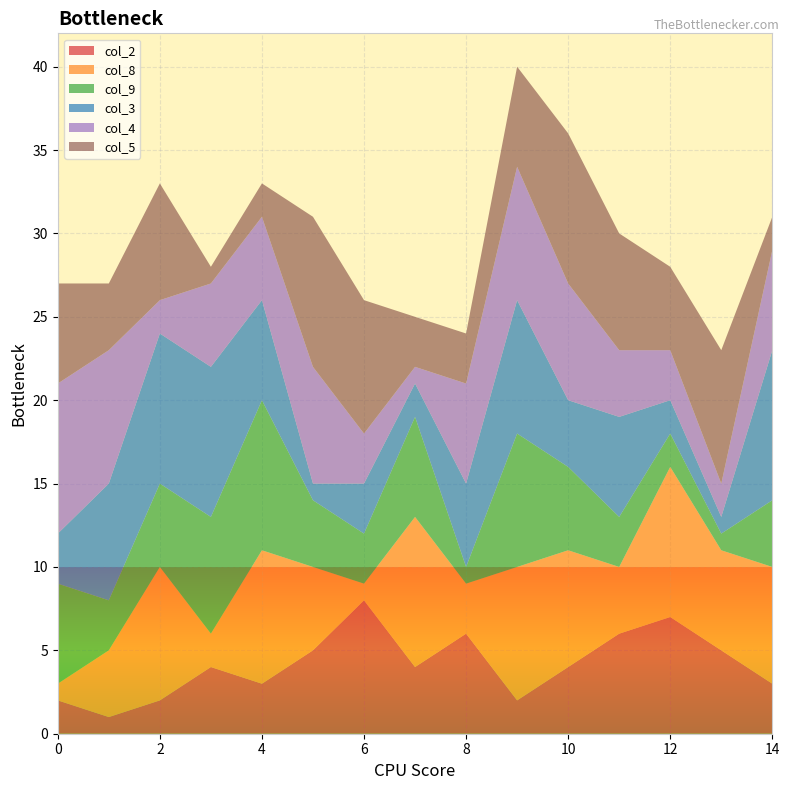

True or false: col_2 has a value of 3 at 12.

False